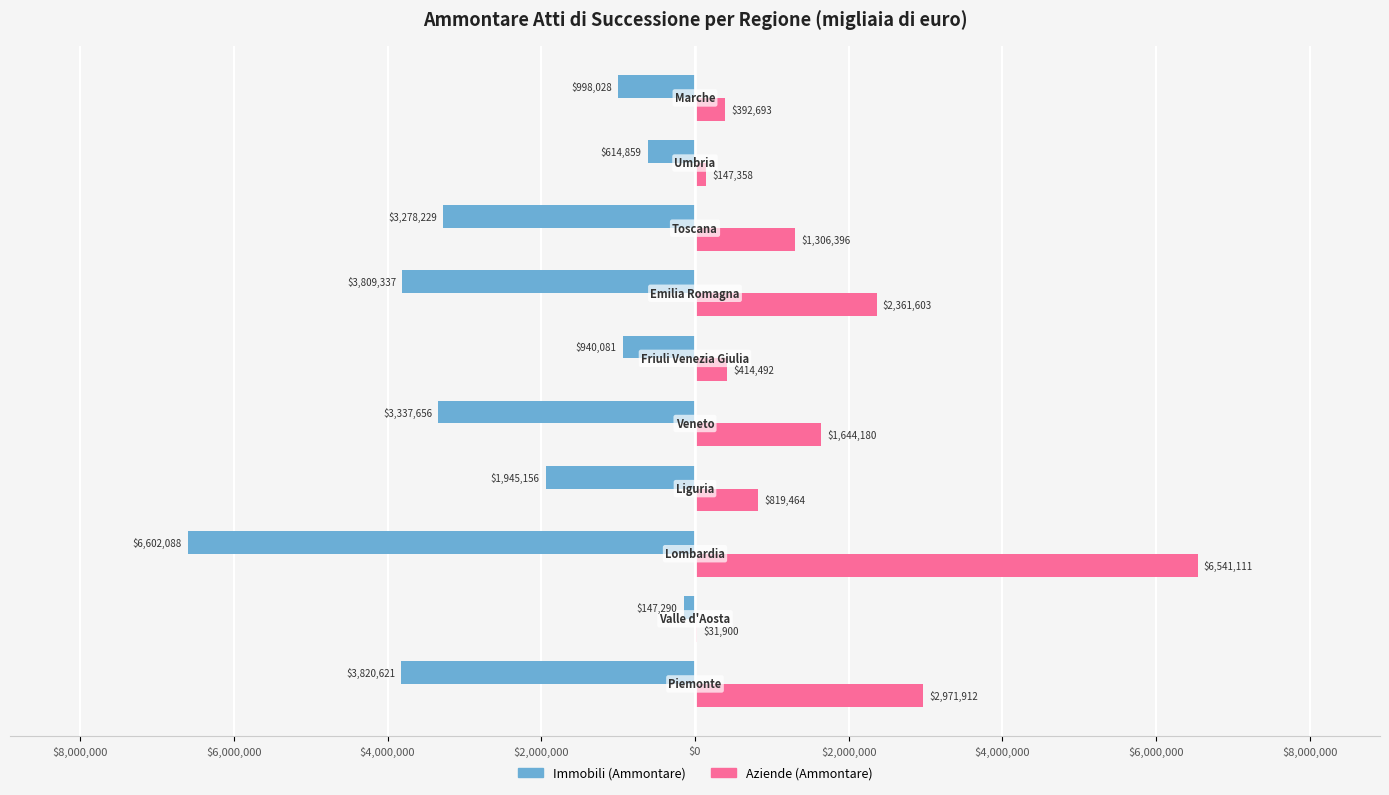

Which series has the largest range (max minus min)?

Aziende (Ammontare)